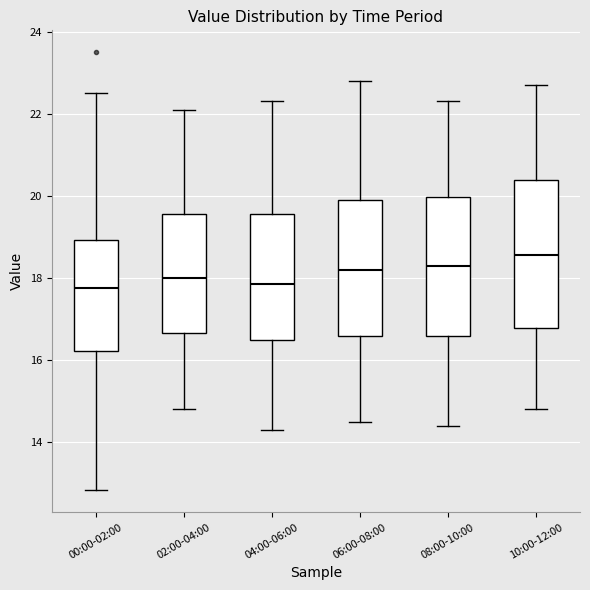

Which box is the tallest, from its lower edge to its upper edge?

10:00-12:00